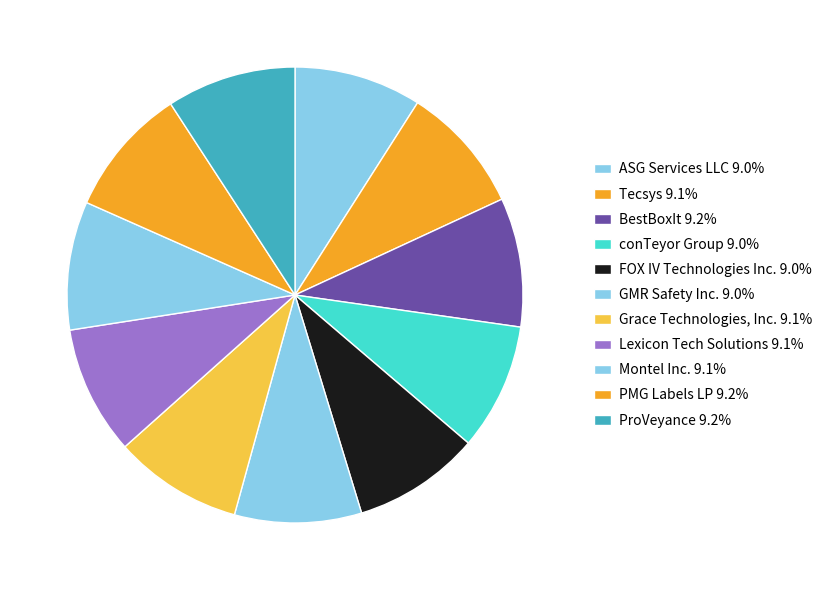

Count the number of slices in the pie.

11